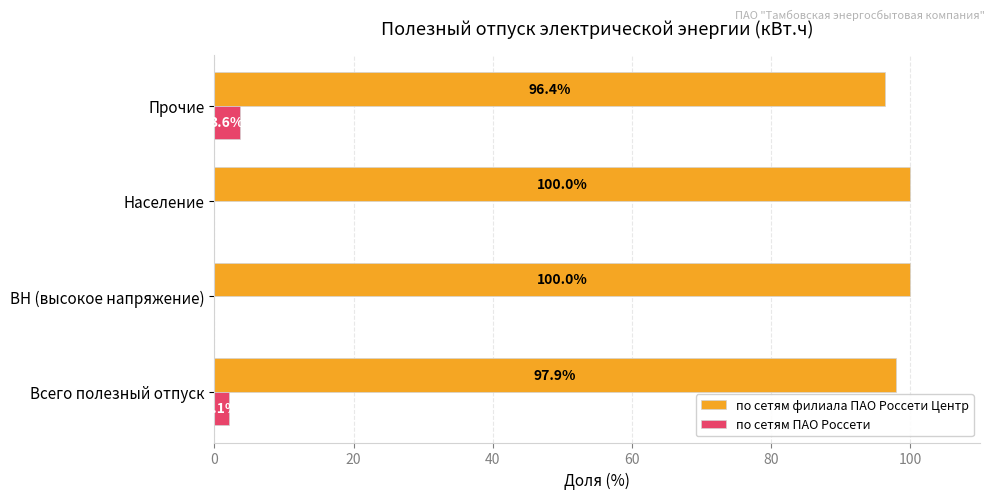

Is it true that по сетям филиала ПАО Россети Центр equals 39.4 at Прочие?

False